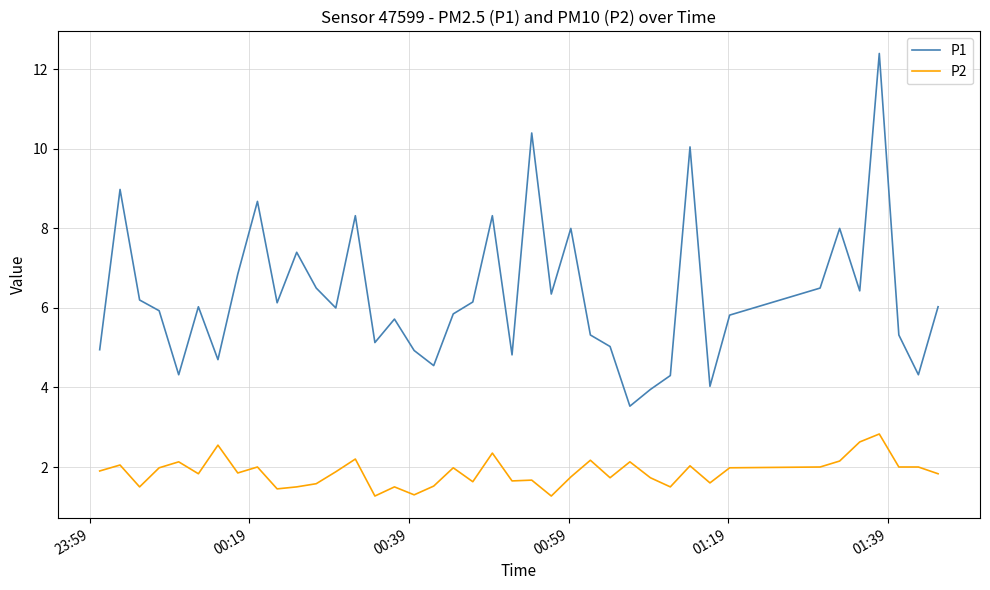

Which series has the largest total across all categories?

P1